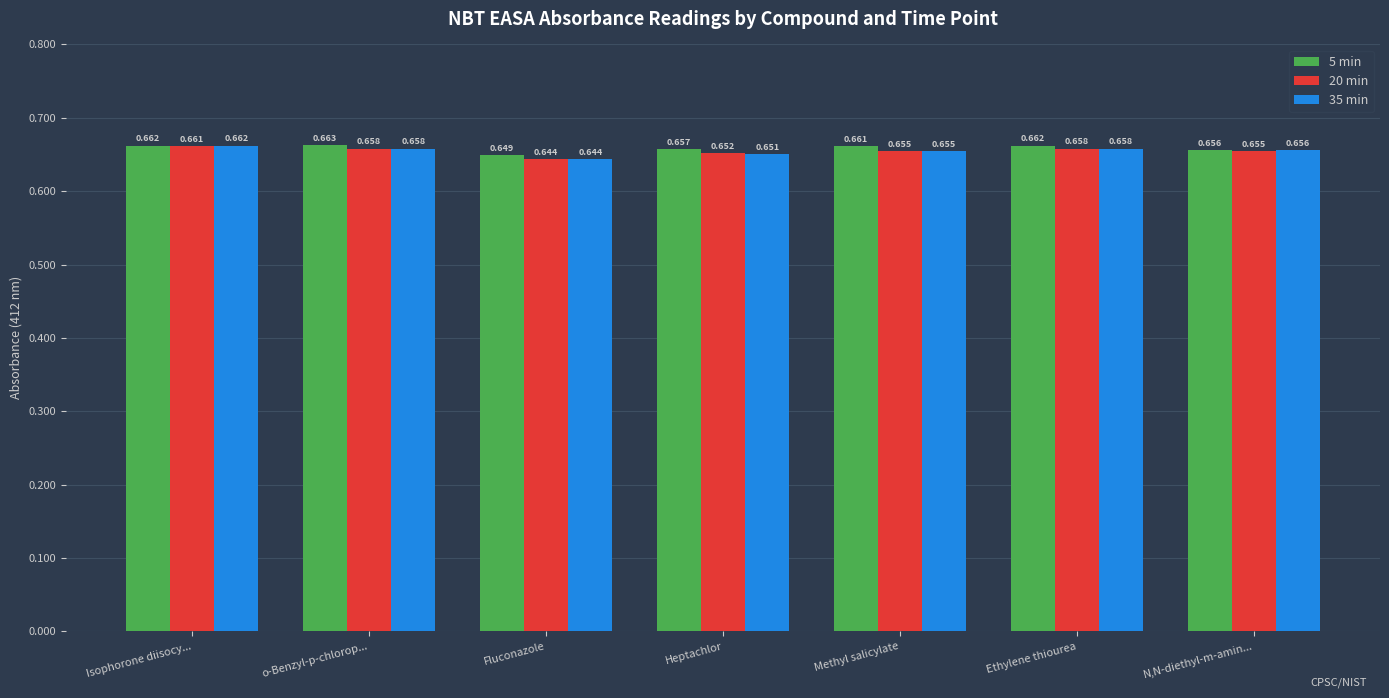

Where is 5 min nearest to the value 0?

Fluconazole